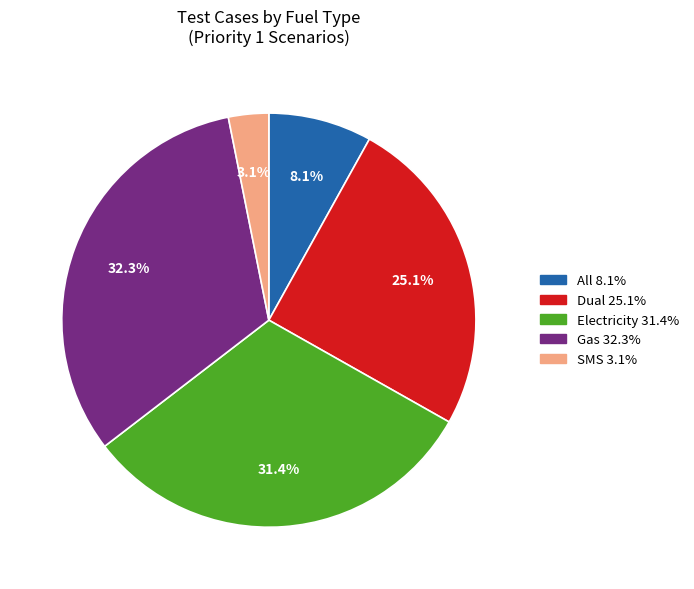

Is there a majority slice in this chart?

No